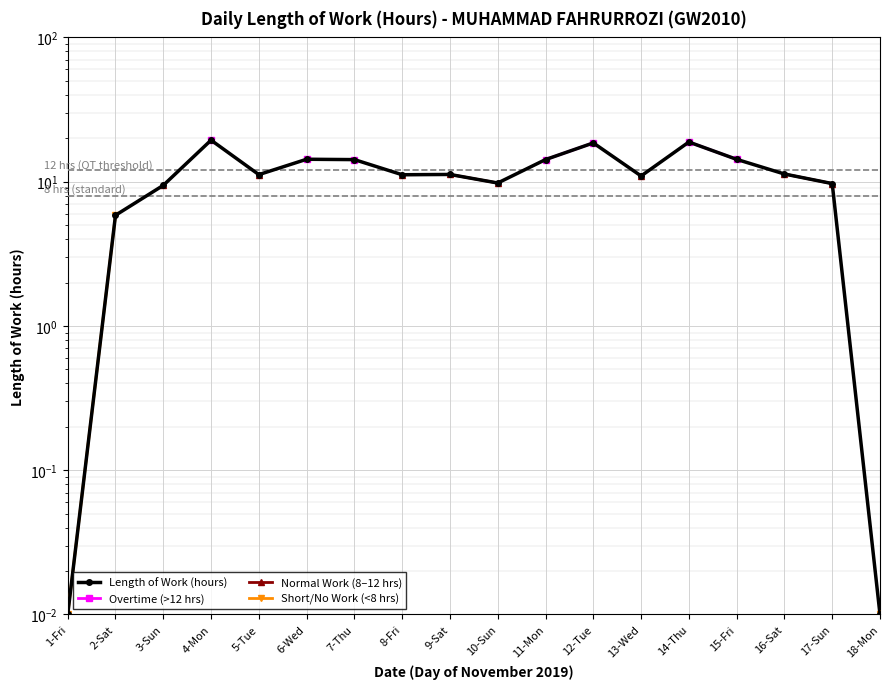

What position from the left is 8-Fri?

8